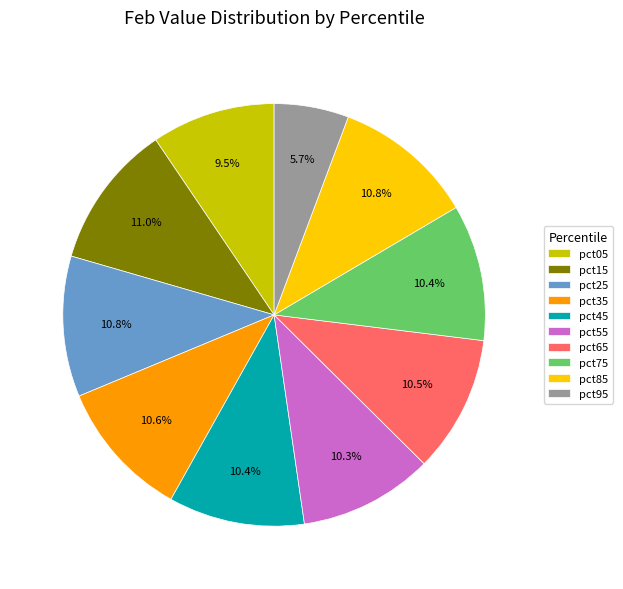

To the nearest percent, what portion does pct15 represent?

11%